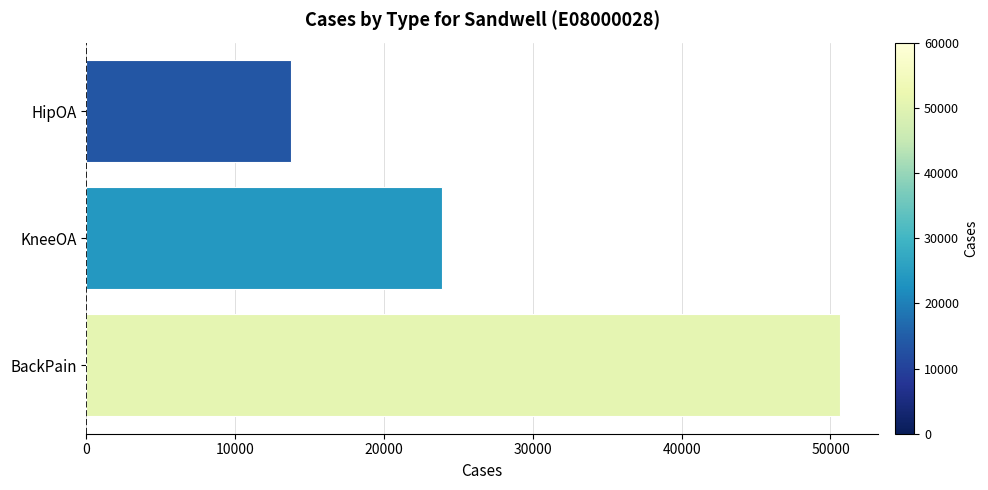

What is the change in value from BackPain to KneeOA?

-26743